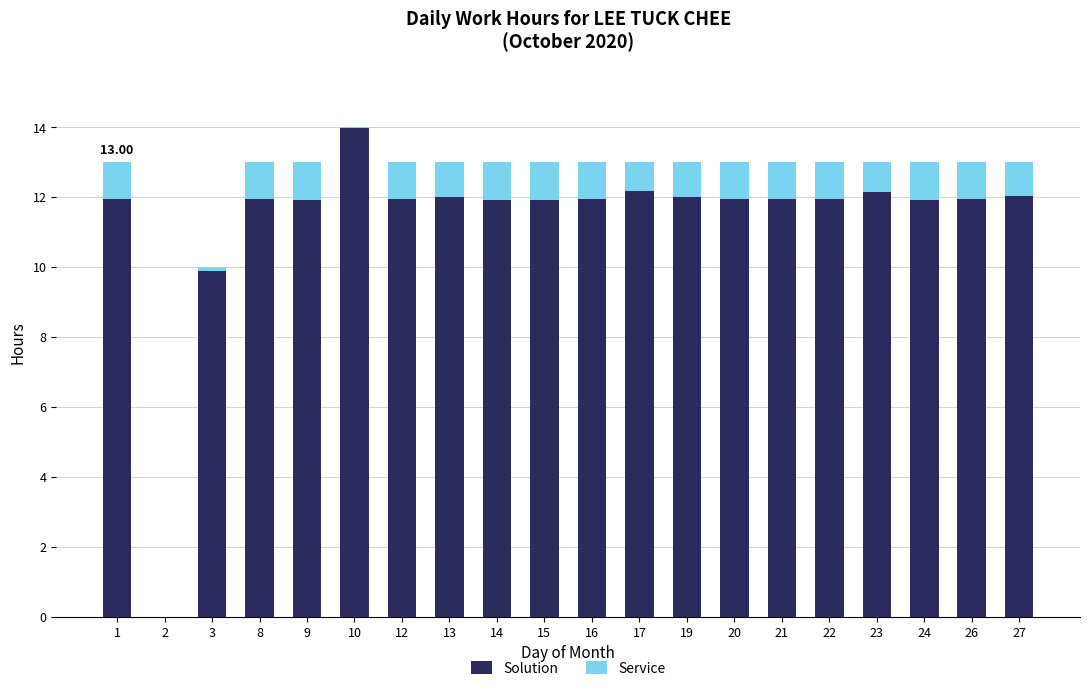

What is the average value of the Solution series?

11.4